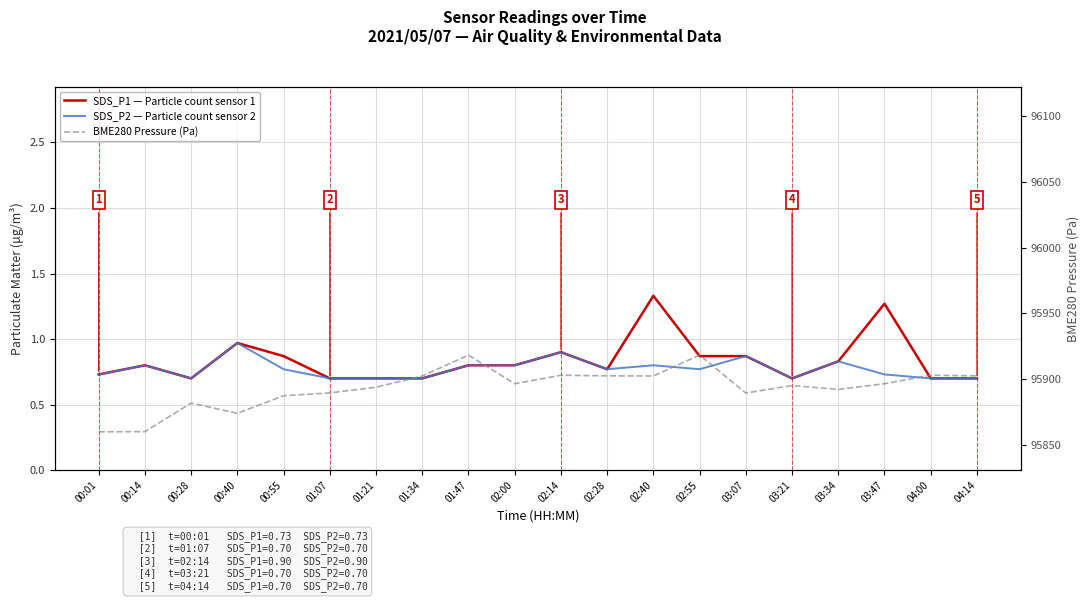

What is the label of the 10th point from the right?

02:14